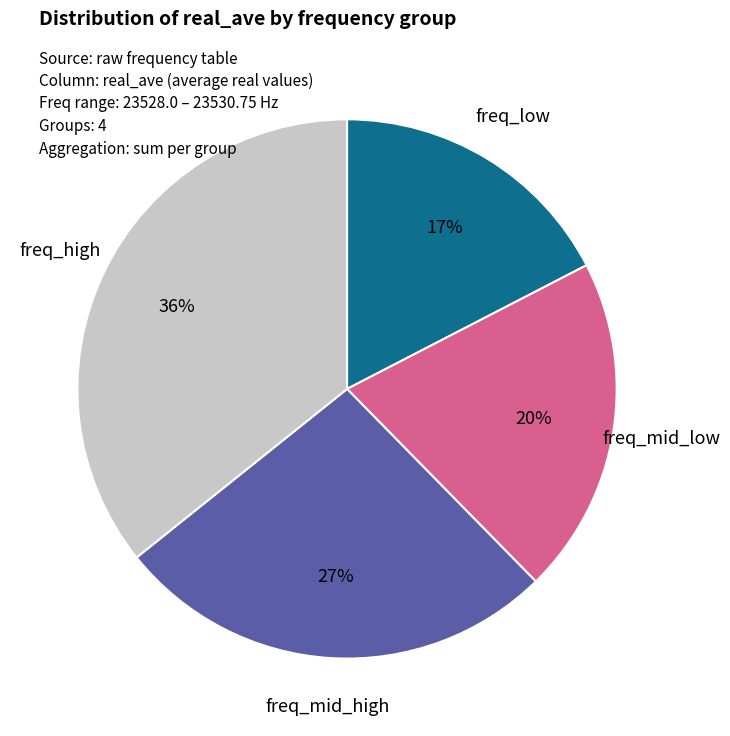

Which category has the biggest portion of the pie?

freq_high